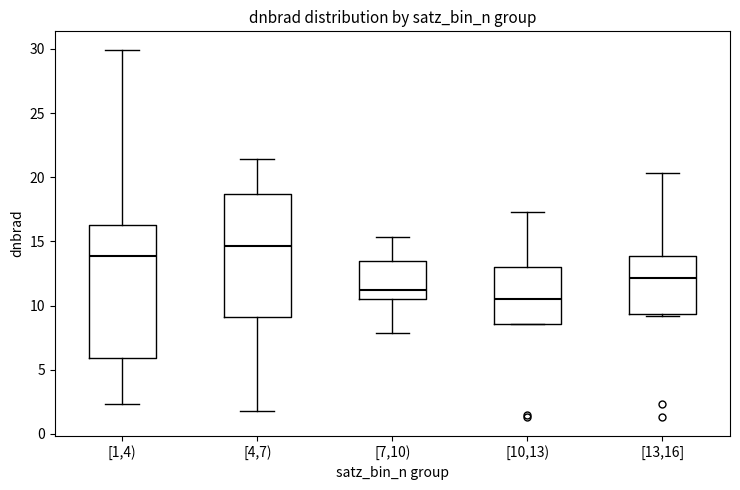

Comparing the boxes themselves (not the whiskers), which one is the tallest?

[1,4)